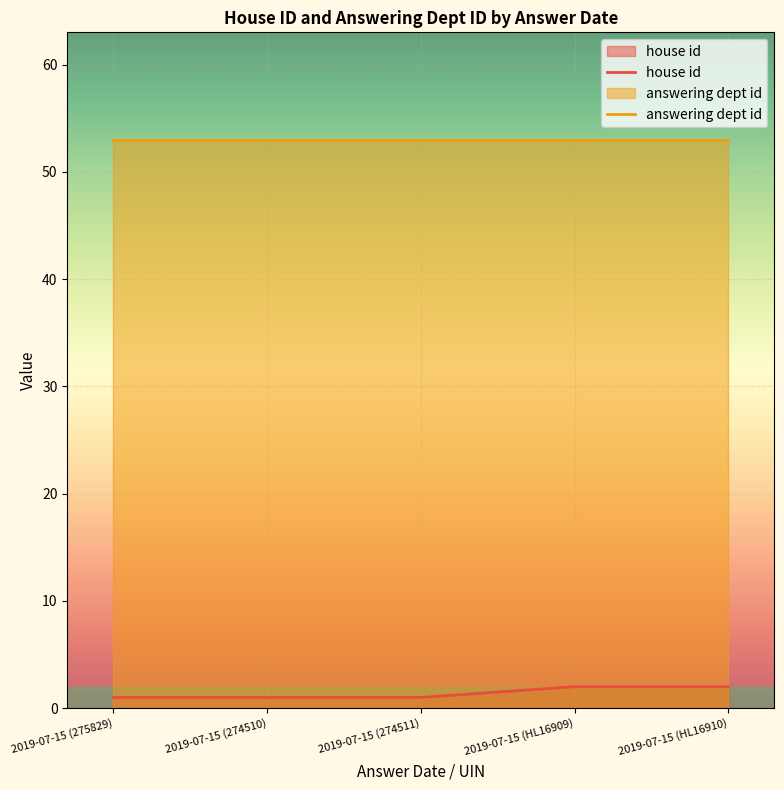

Does the chart display data point markers on the line(s)?

No